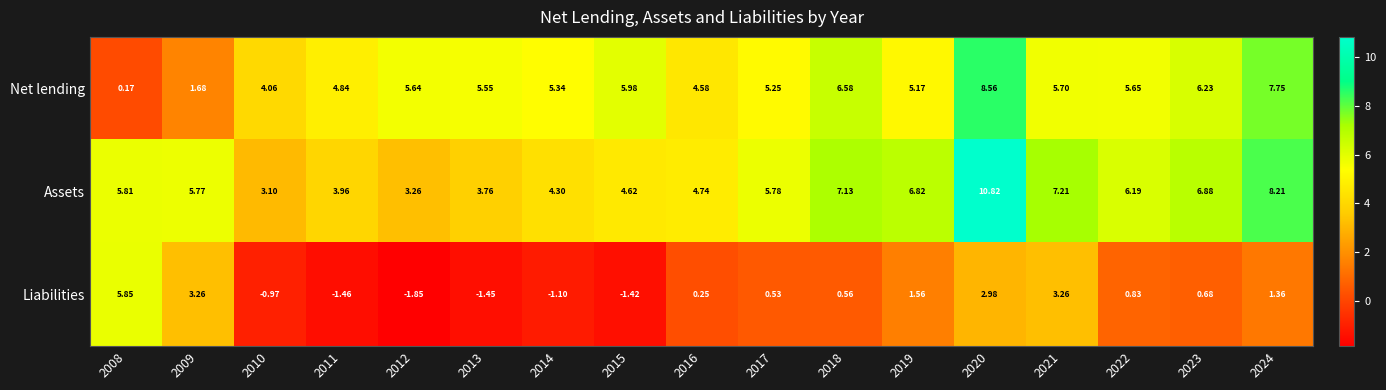

Which series has the widest spread of values?

Net lending